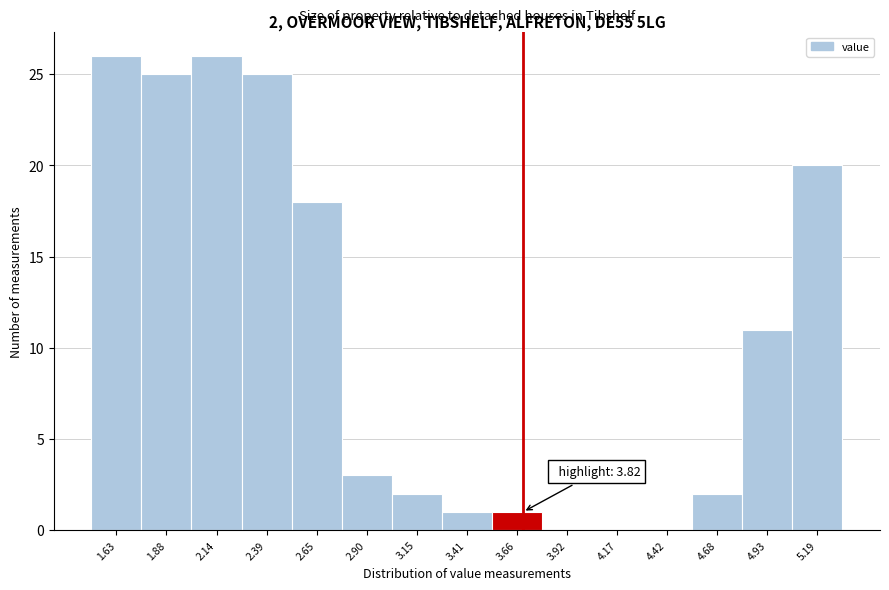

Reading left to right, list all the values displayed in this chart.

1.63=26	1.88=25	2.14=26	2.39=25	2.65=18	2.90=3	3.15=2	3.41=1	3.66=1	3.92=0	4.17=0	4.42=0	4.68=2	4.93=11	5.19=20